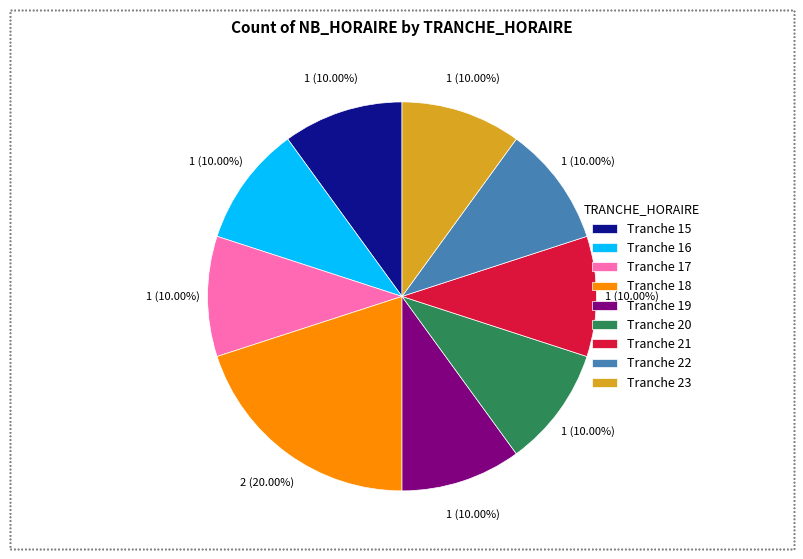

What is the largest slice in the pie chart?

Tranche 18